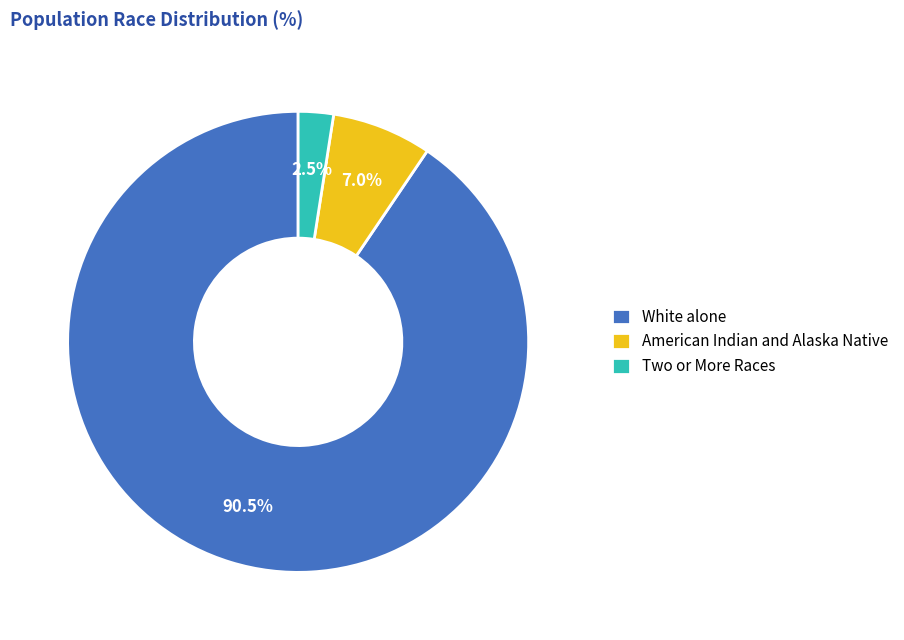

Does any single category account for the majority?

Yes